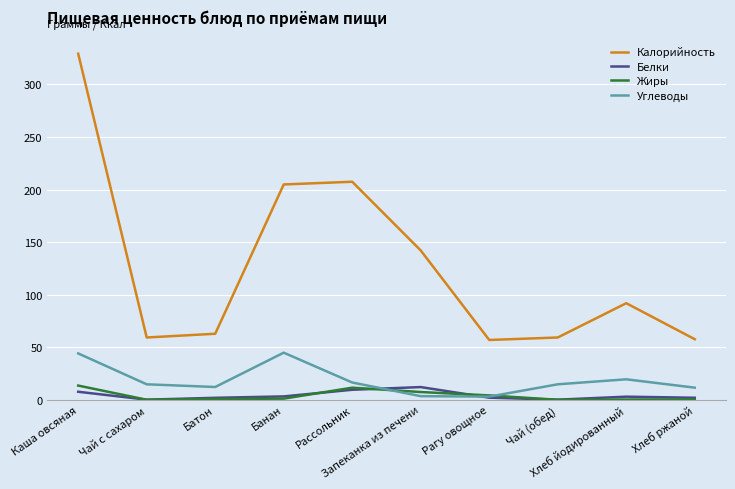

Between Каша овсяная and Рагу овощное, which series saw the biggest shift?

Калорийность